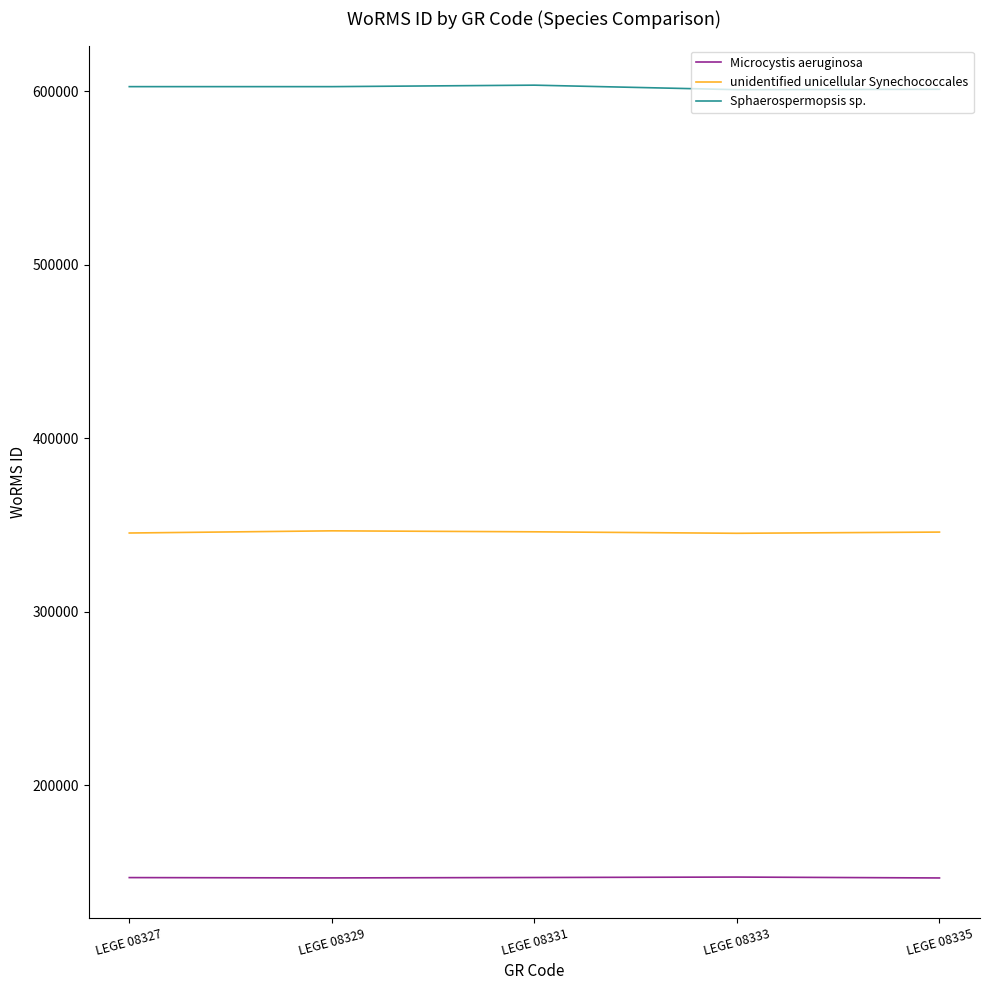

True or false: Sphaerospermopsis sp. and unidentified unicellular Synechococcales intersect in this chart.

False